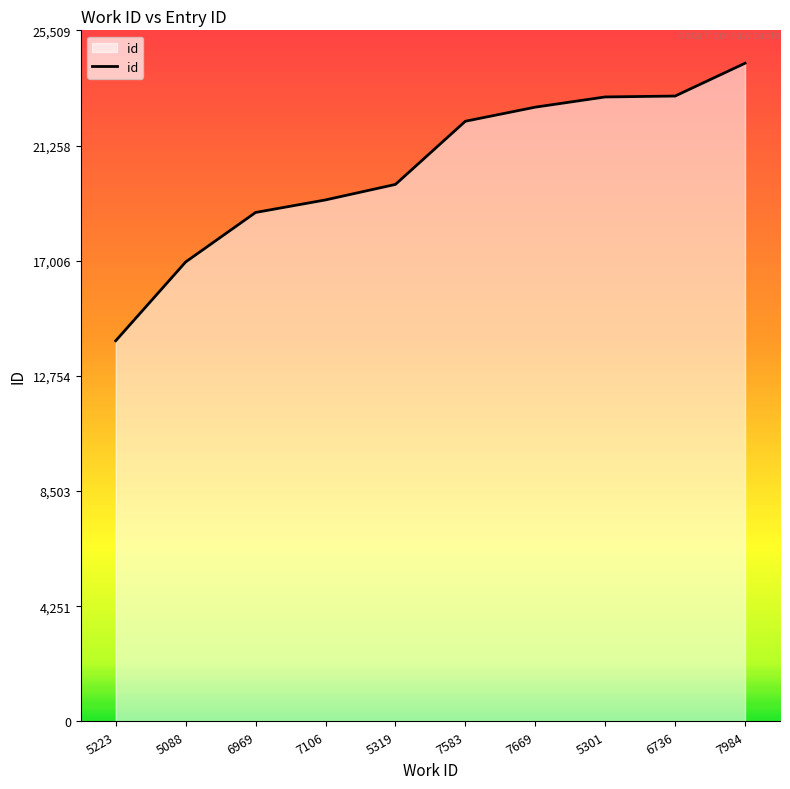

What is the smallest value displayed?

14052